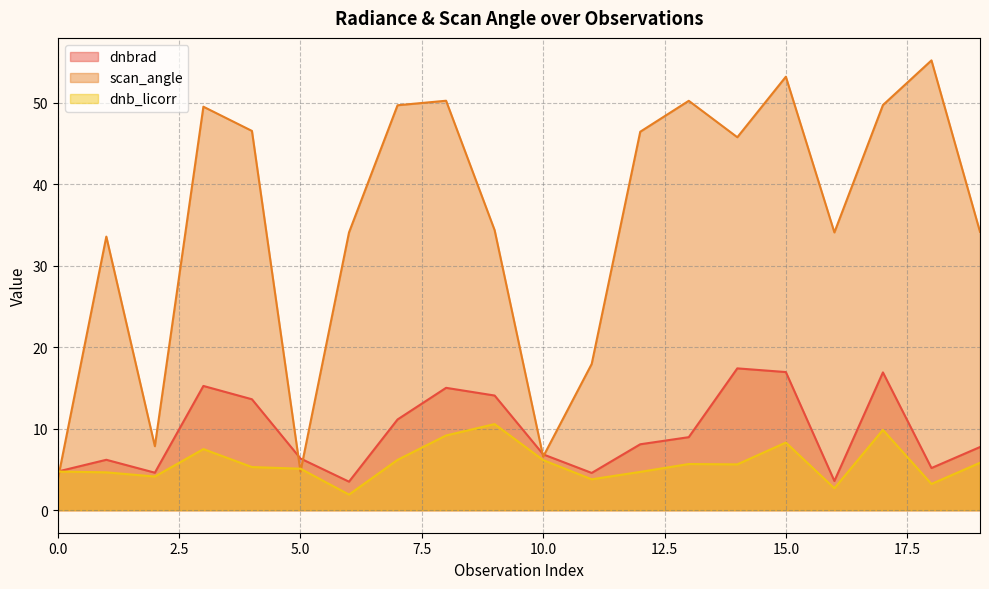

What is the spread (max minus min) of values at 2?

3.7